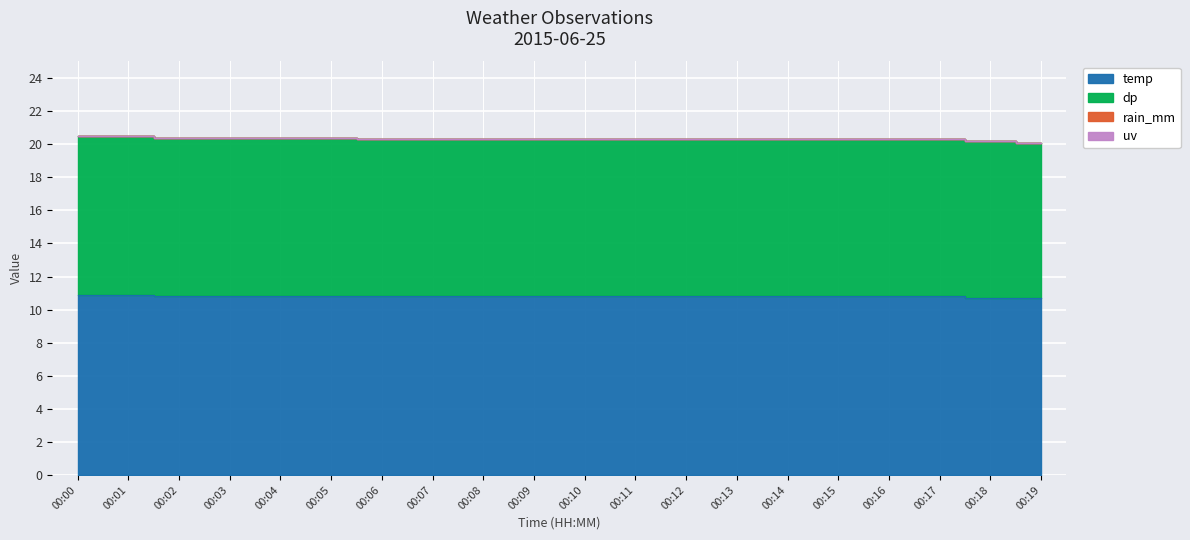

Reading left to right, list all the values displayed in this chart.

temp: 00:00=10.9	00:01=10.9	00:02=10.8	00:03=10.8	00:04=10.8	00:05=10.8	00:06=10.8	00:07=10.8	00:08=10.8	00:09=10.8	00:10=10.8	00:11=10.8	00:12=10.8	00:13=10.8	00:14=10.8	00:15=10.8	00:16=10.8	00:17=10.8	00:18=10.7	00:19=10.7
dp: 00:00=9.6	00:01=9.6	00:02=9.6	00:03=9.6	00:04=9.6	00:05=9.6	00:06=9.5	00:07=9.5	00:08=9.5	00:09=9.5	00:10=9.5	00:11=9.5	00:12=9.5	00:13=9.5	00:14=9.5	00:15=9.5	00:16=9.5	00:17=9.5	00:18=9.5	00:19=9.4
uv: 00:00=0.0	00:01=0.0	00:02=0.0	00:03=0.0	00:04=0.0	00:05=0.0	00:06=0.0	00:07=0.0	00:08=0.0	00:09=0.0	00:10=0.0	00:11=0.0	00:12=0.0	00:13=0.0	00:14=0.0	00:15=0.0	00:16=0.0	00:17=0.0	00:18=0.0	00:19=0.0
rain_mm: 00:00=0.0	00:01=0.0	00:02=0.0	00:03=0.0	00:04=0.0	00:05=0.0	00:06=0.0	00:07=0.0	00:08=0.0	00:09=0.0	00:10=0.0	00:11=0.0	00:12=0.0	00:13=0.0	00:14=0.0	00:15=0.0	00:16=0.0	00:17=0.0	00:18=0.0	00:19=0.0